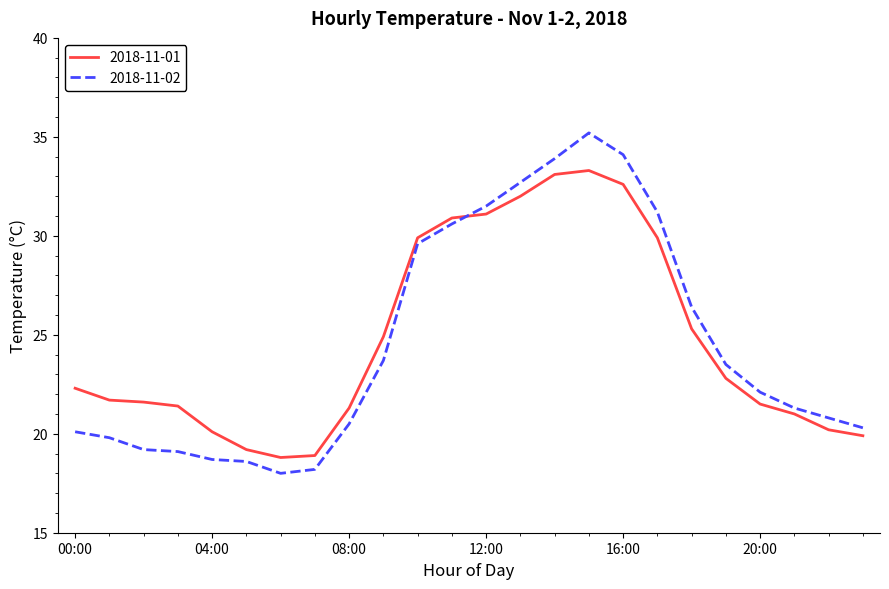

What is the difference between the maximum and minimum values in the 2018-11-02 series?

17.2